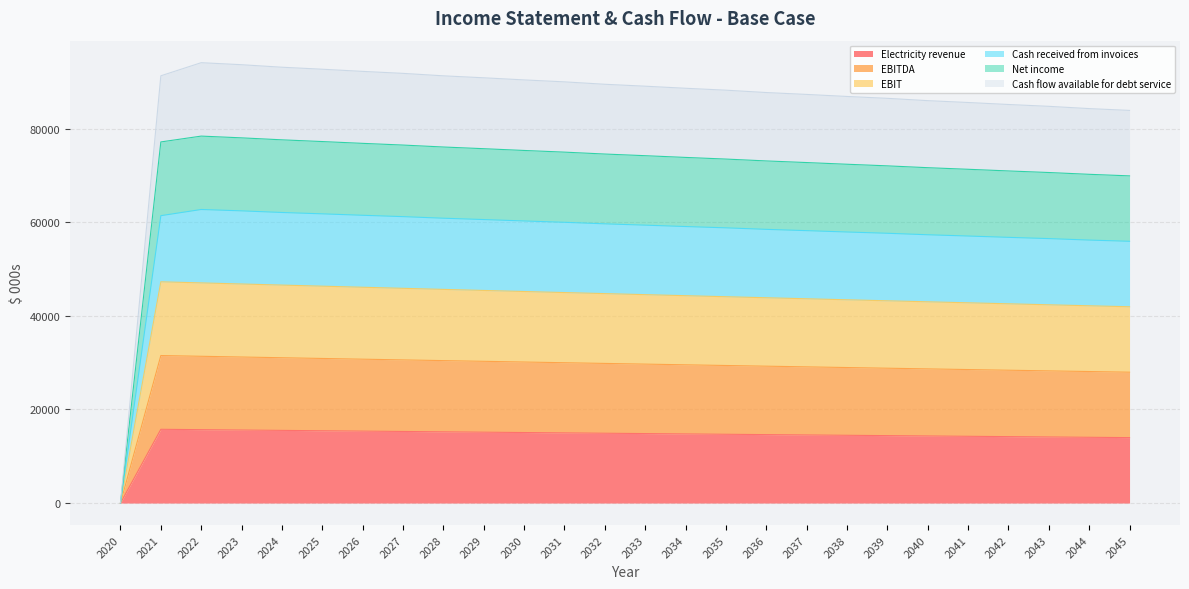

What is the difference between the Cash received from invoices values at 2040 and 2043?

1213.0